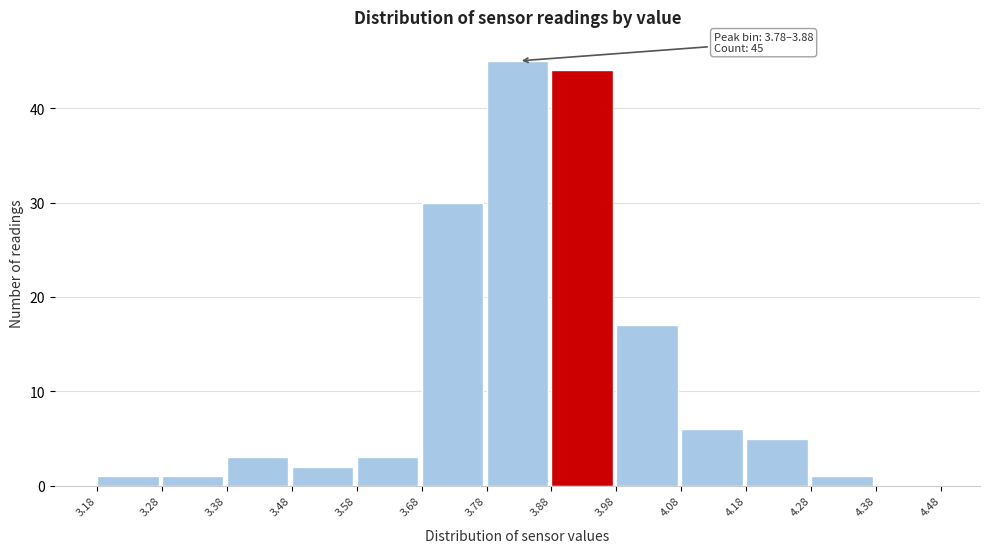

Over which range of the x-axis is the bar tallest?

3.78 to 3.88